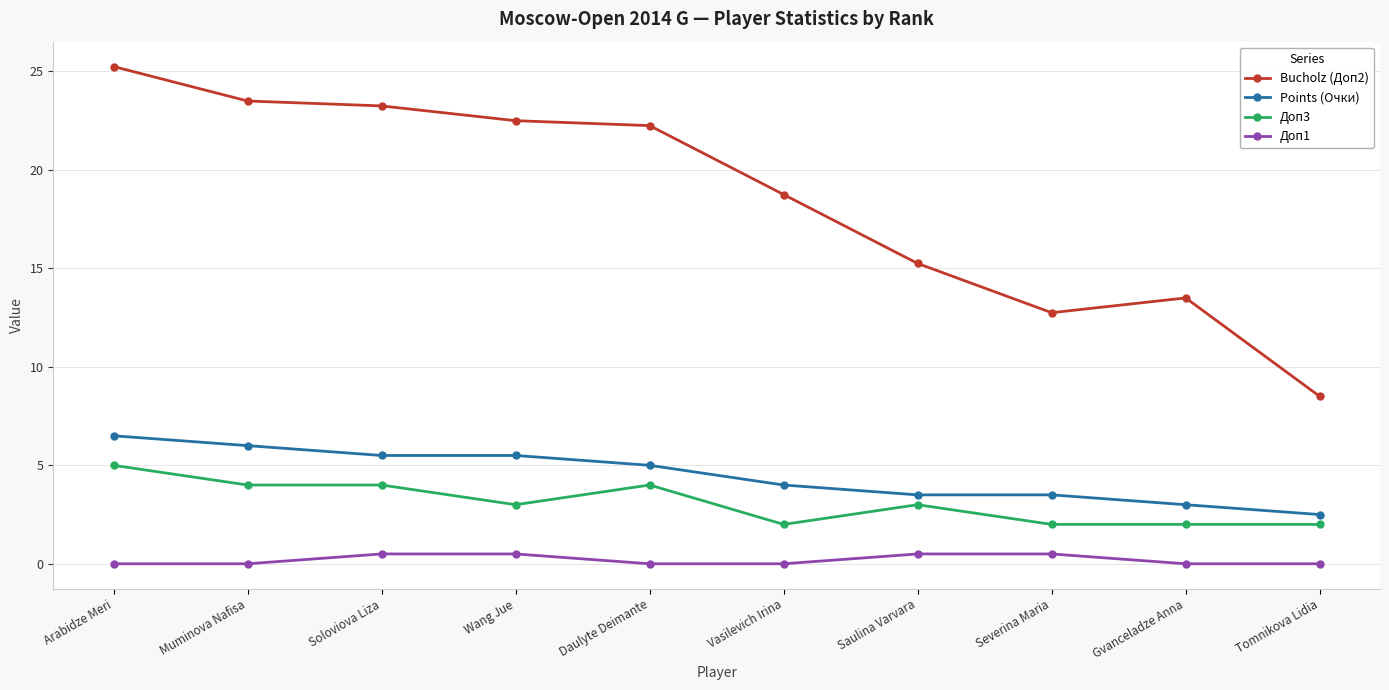

The Points (Очки) series shows 3.0 at Gvanceladze Anna. True or false?

True